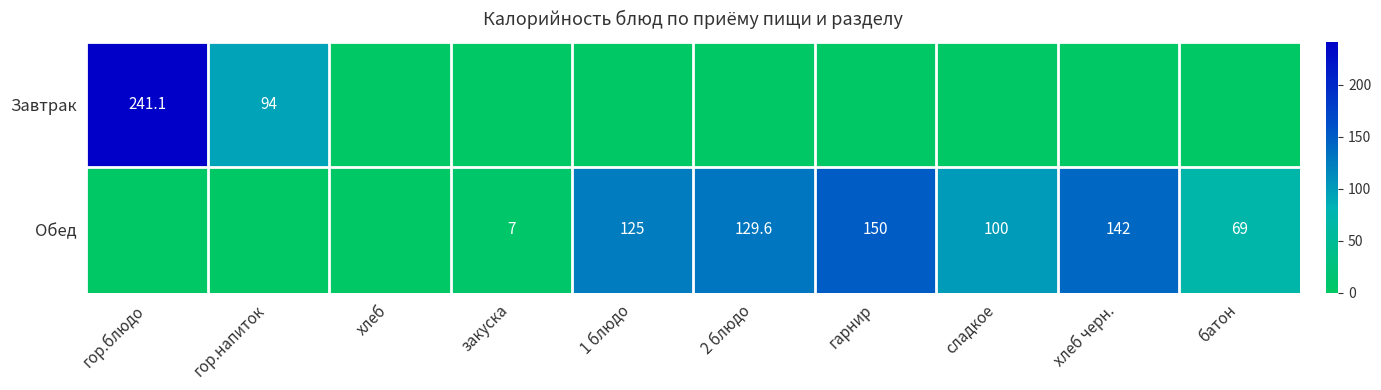

Is it true that Обед equals 125.0 at 1 блюдо?

True